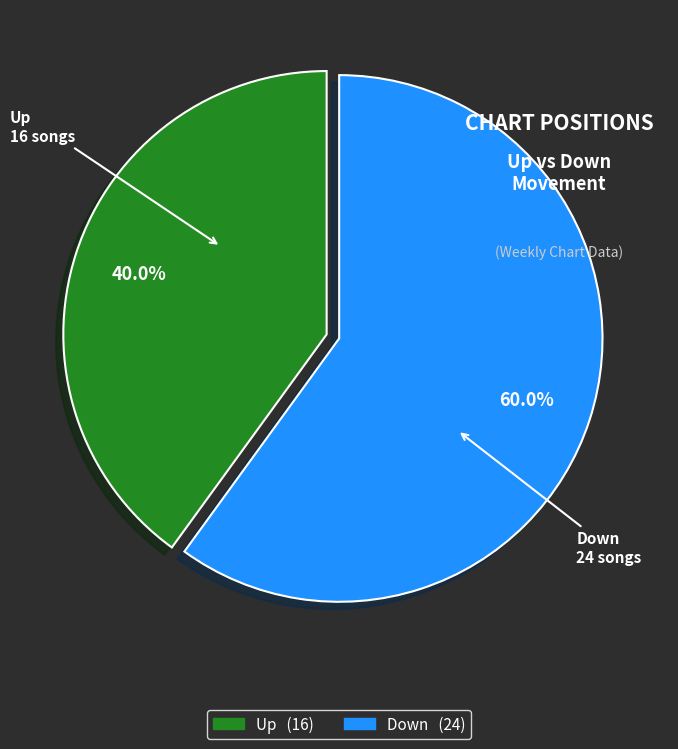

True or false: Up accounts for 40% of the total.

True